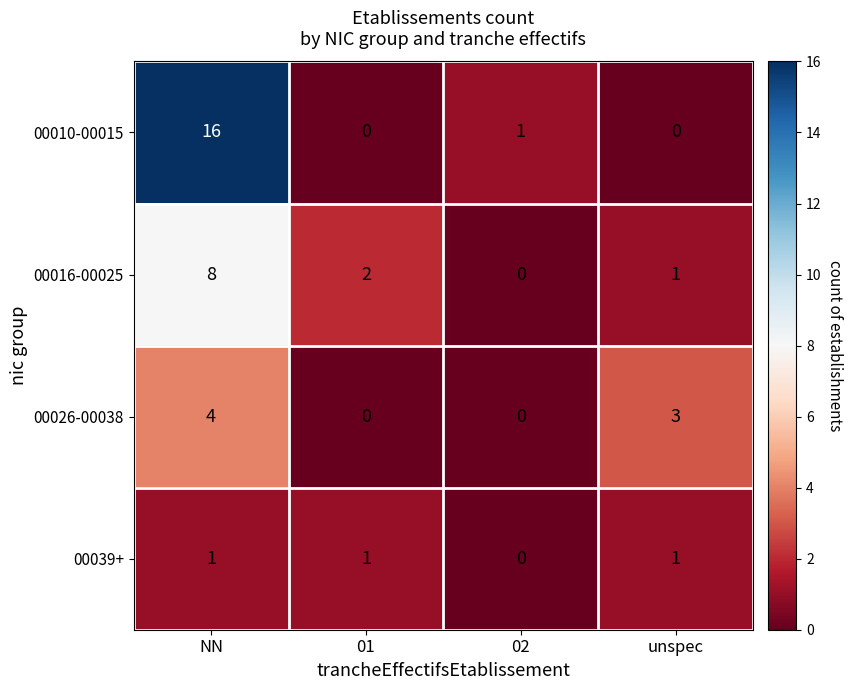

Which category has the highest value across all series?

NN